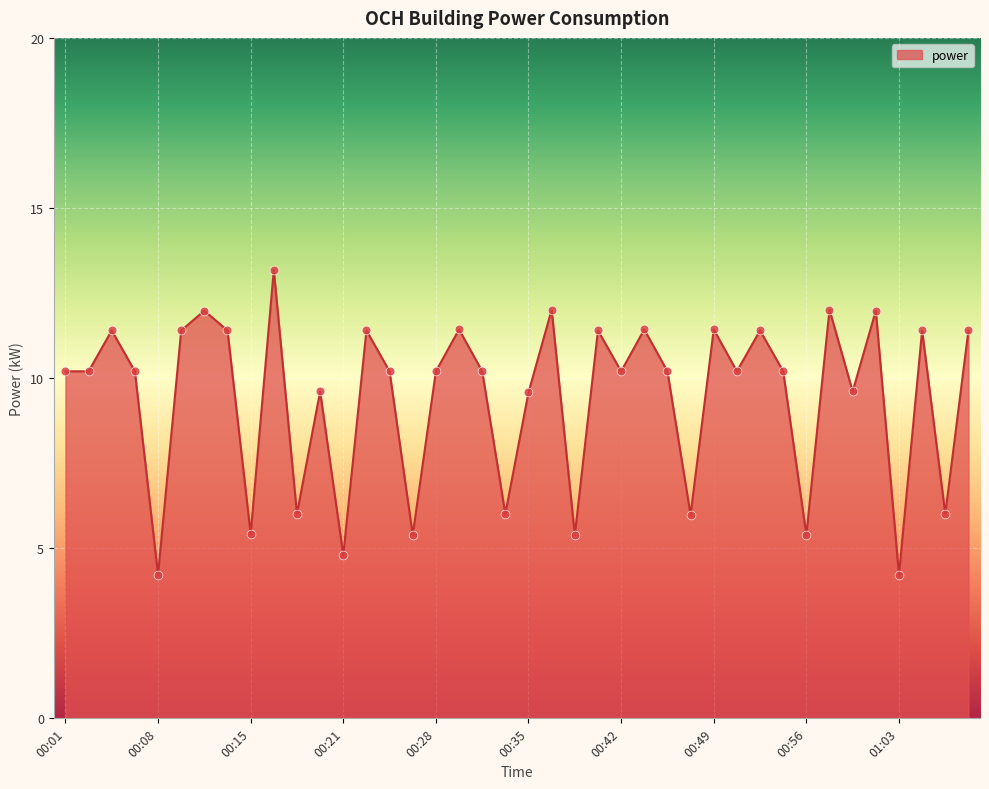

What is the greatest value displayed?

13.2